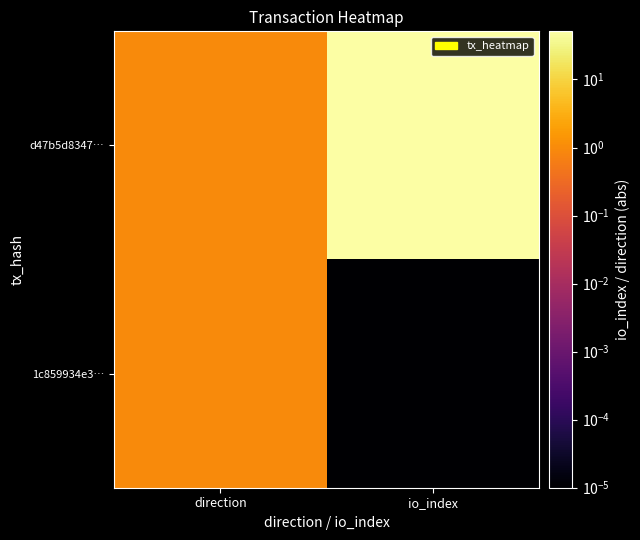

Reading left to right, what are all the values shown in this chart?

d47b5d8347…: direction=1.0	io_index=51.0
1c859934e3…: direction=1.0	io_index=0.0